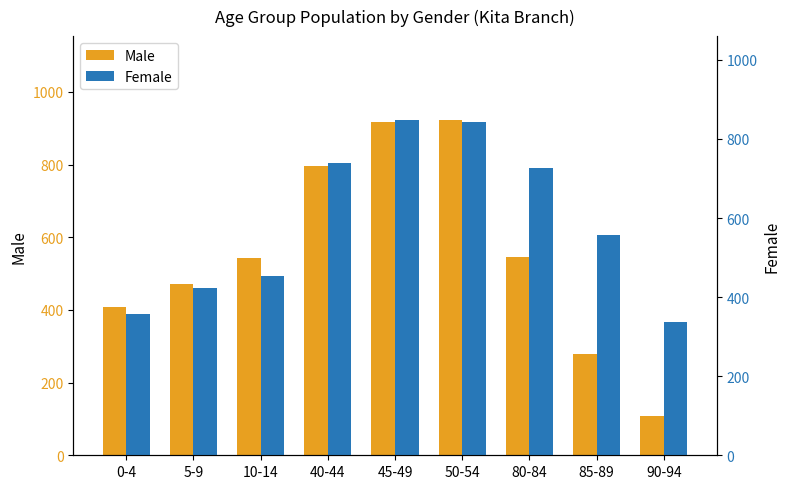

Which series has the widest spread of values?

Male